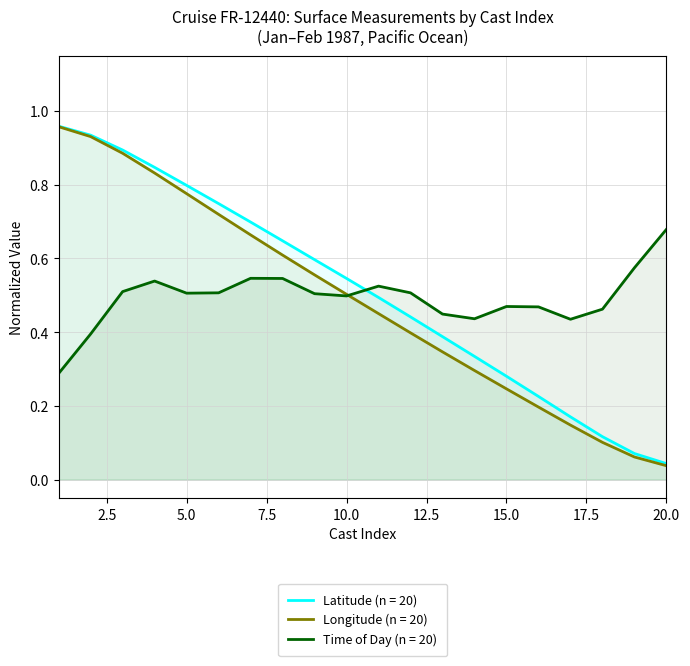

How many distinct data groups are displayed?

3